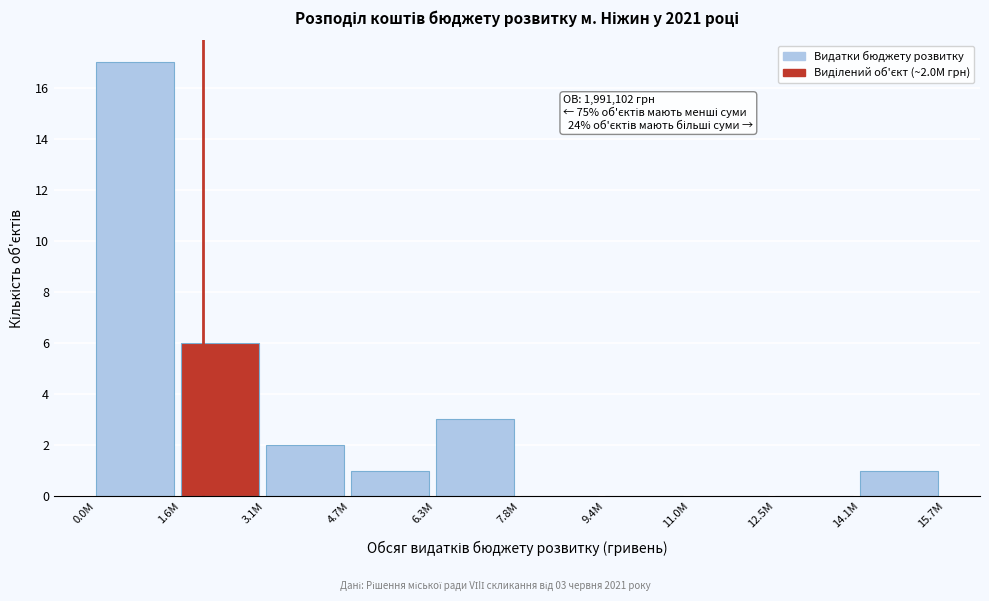

Reading left to right, extract all data points from this chart.

0.0M=17	1.6M=6	3.1M=2	4.7M=1	6.3M=3	7.8M=0	9.4M=0	11.0M=0	12.5M=0	14.1M=1